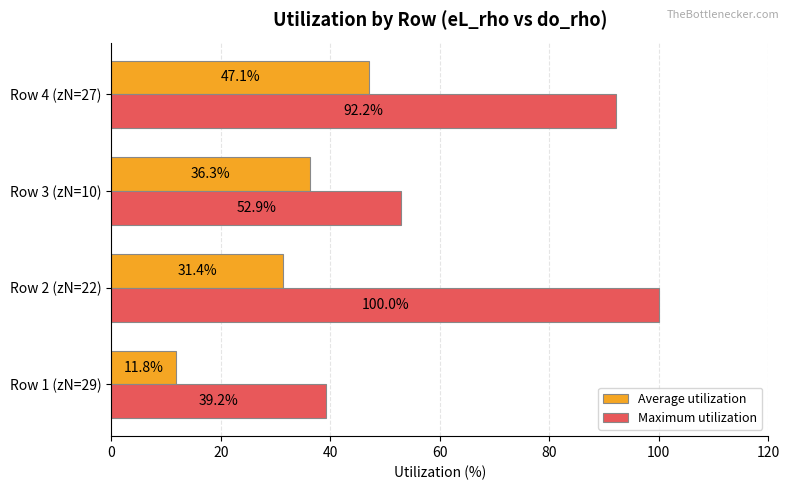

What is the average value of the Average utilization series?

31.6